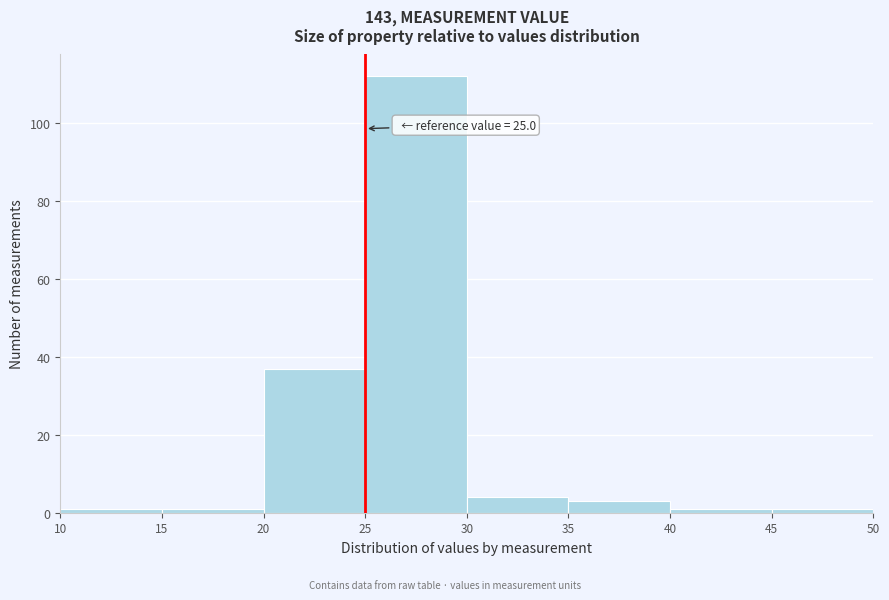

Over which range of the x-axis is the bar tallest?

25 to 30